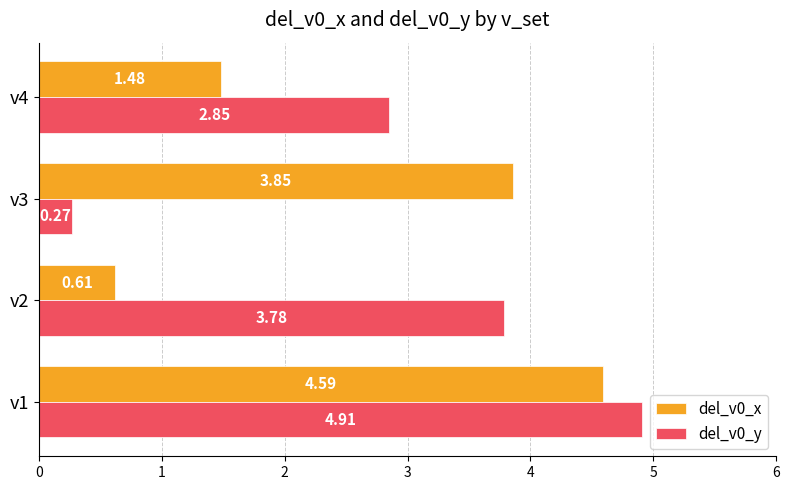

What is the difference between the highest and lowest values at v3?

3.6